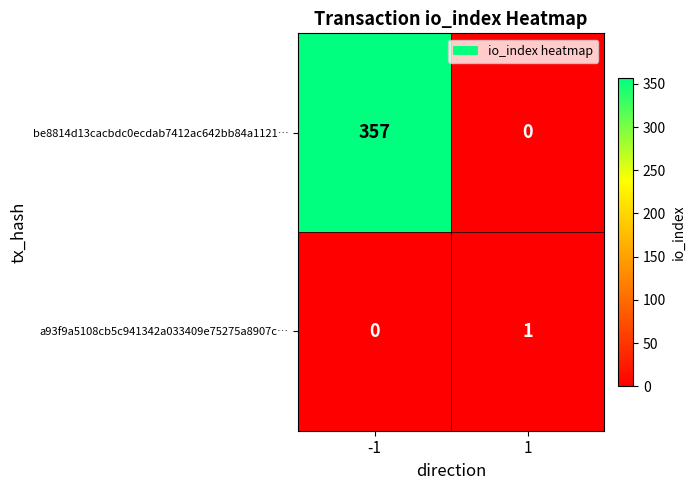

List the series in order of their overall mean, lowest first.

a93f9a5108cb5c941342a033409e75275a8907c…, be8814d13cacbdc0ecdab7412ac642bb84a1121…